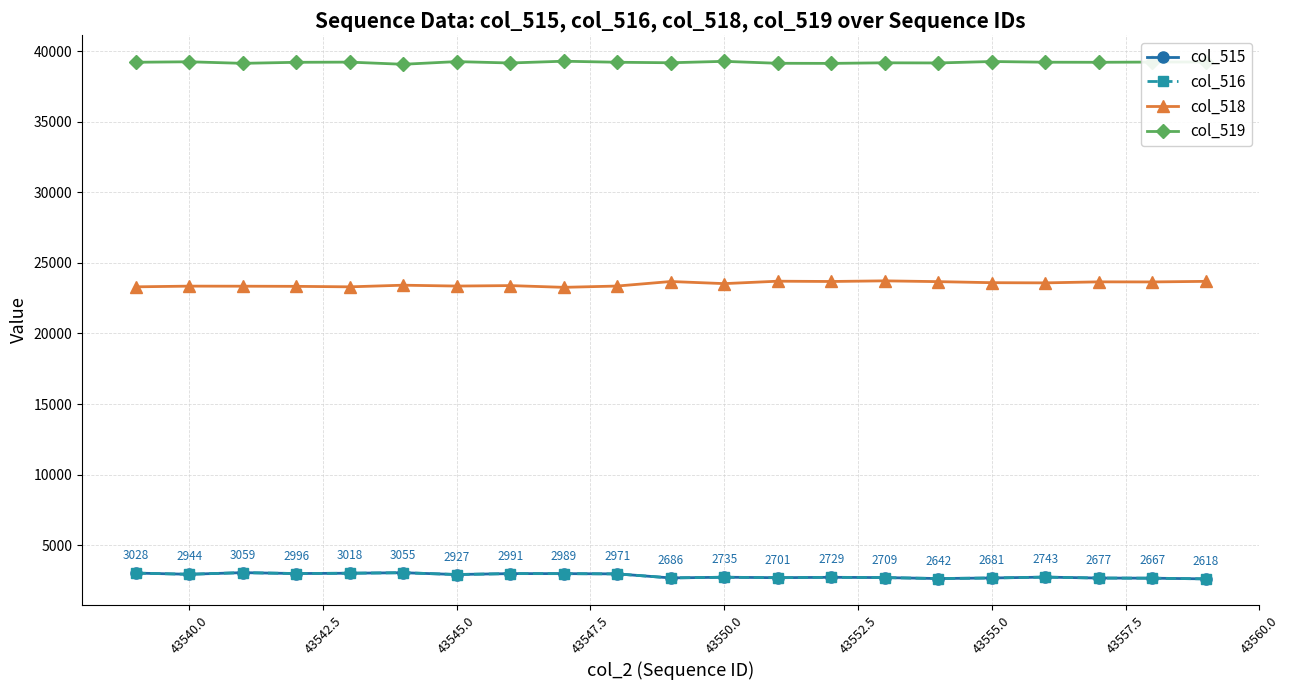

What is the average value of the col_515 series?

2836